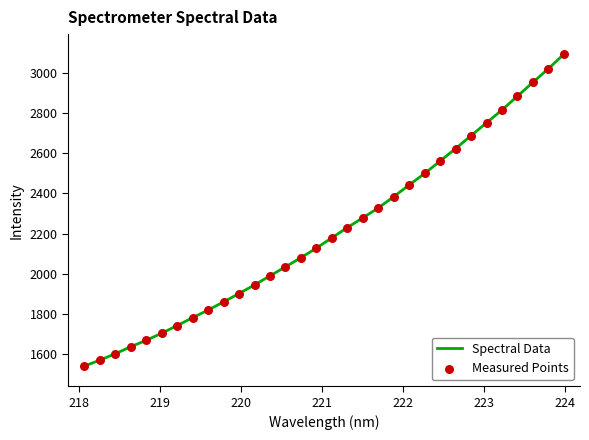

What is the minimum value shown in the chart?

1540.8